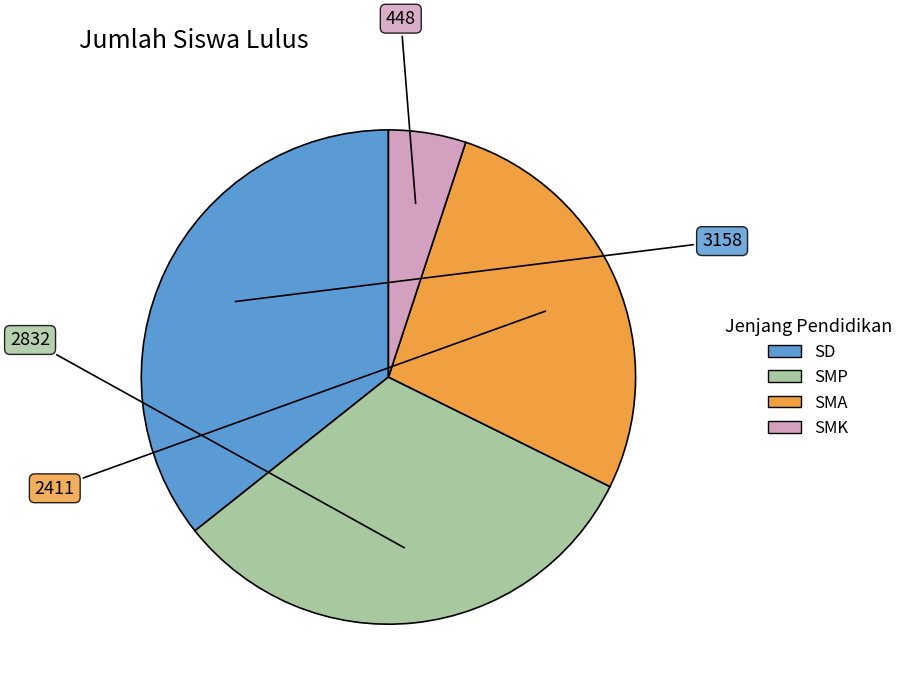

Is there a majority slice in this chart?

No